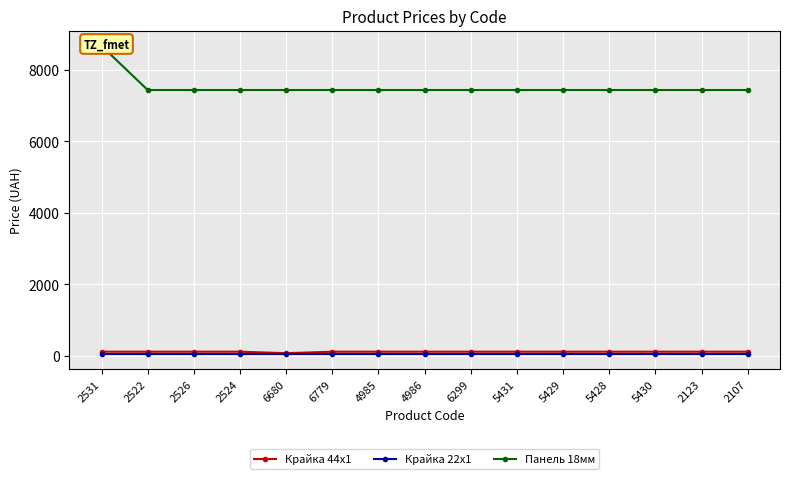

What is the difference between the maximum and second lowest values in the Панель 18мм series?

1233.5